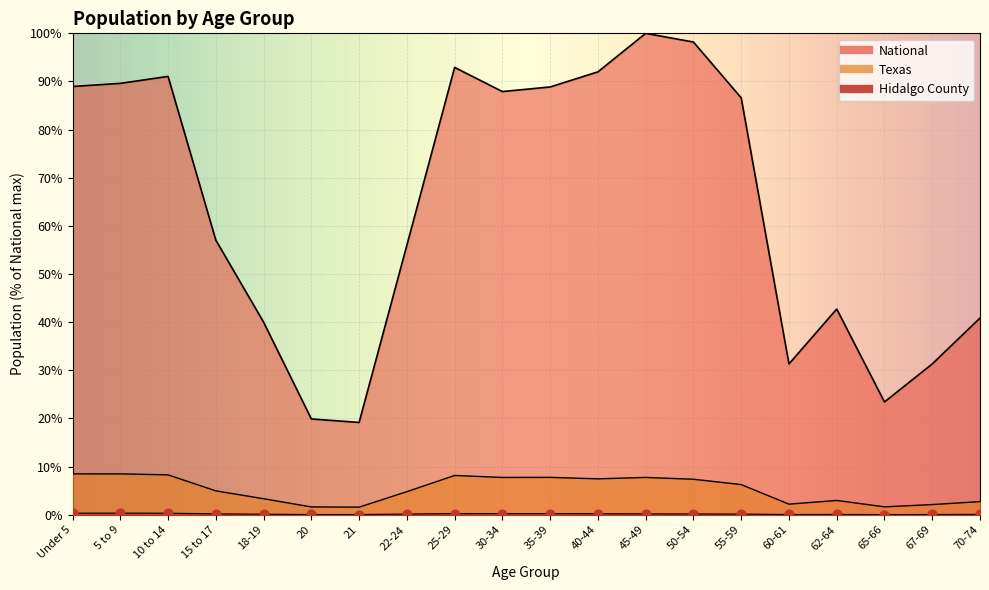

What are all the series names shown in the legend?

Hidalgo County, Texas, National